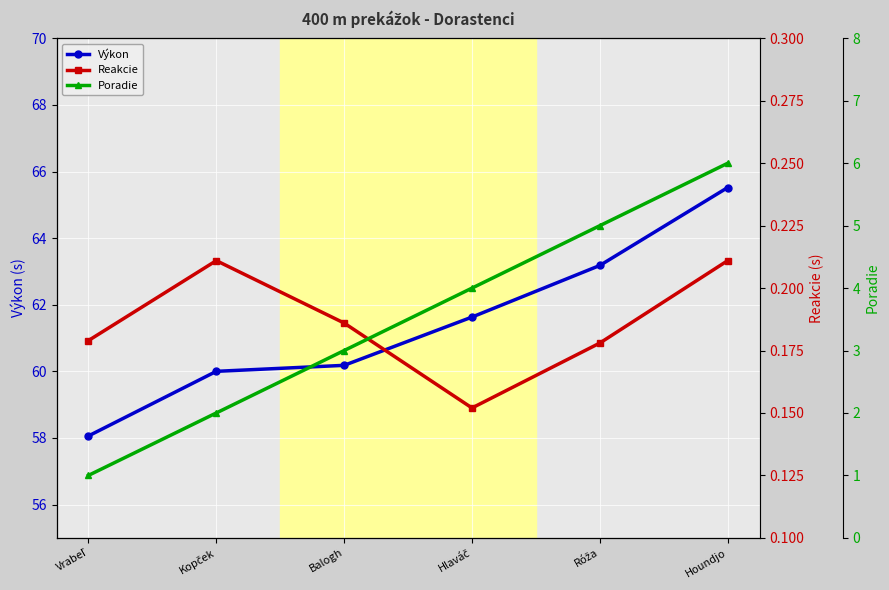

What is the smallest value displayed?

0.2